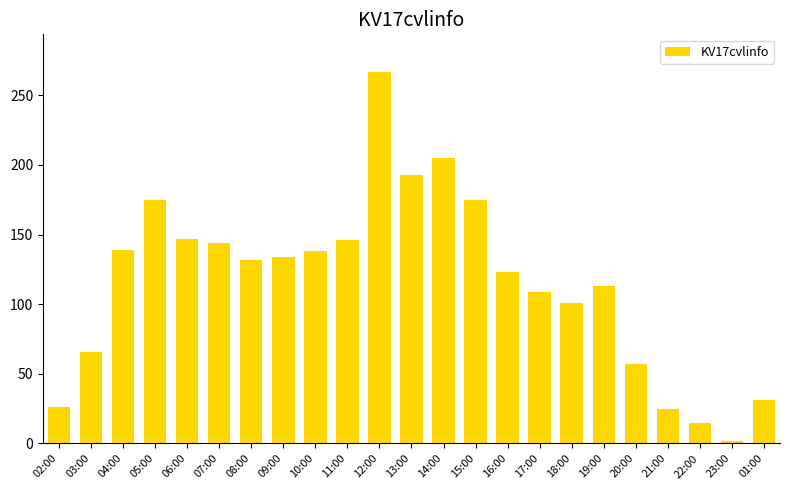

What is the change in value from 09:00 to 20:00?

-77